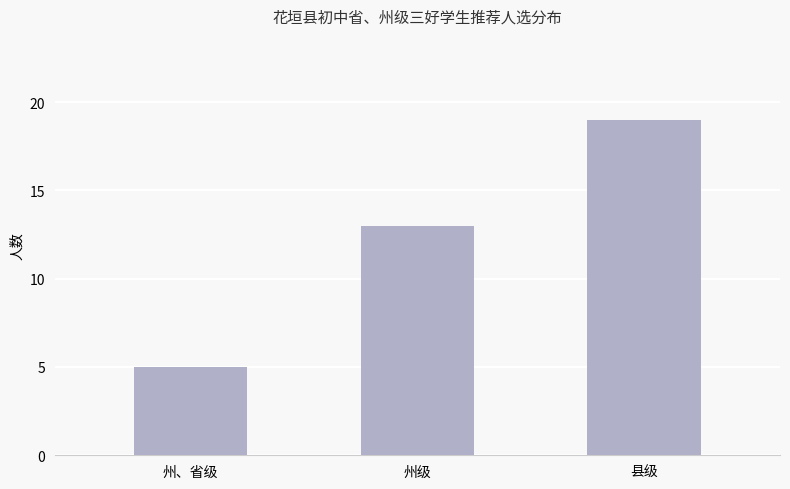

Read the value at 县级, to the nearest 10.

20